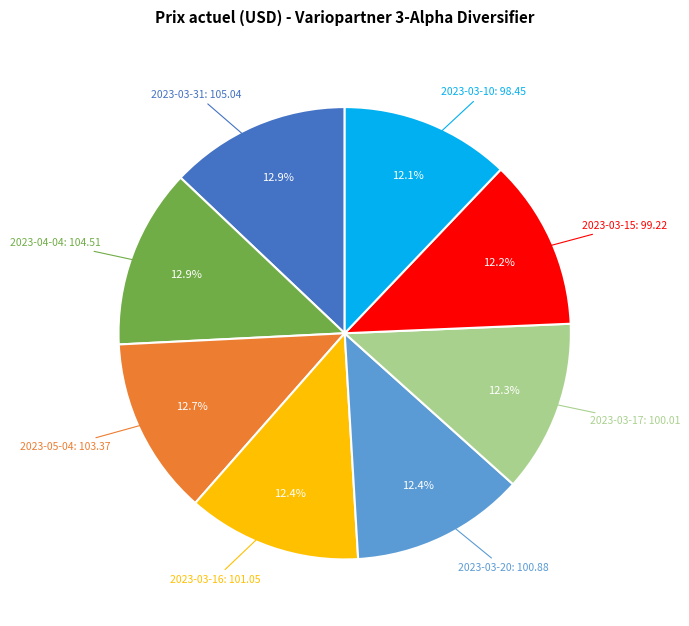

Is there any slice that represents more than half of the pie?

No